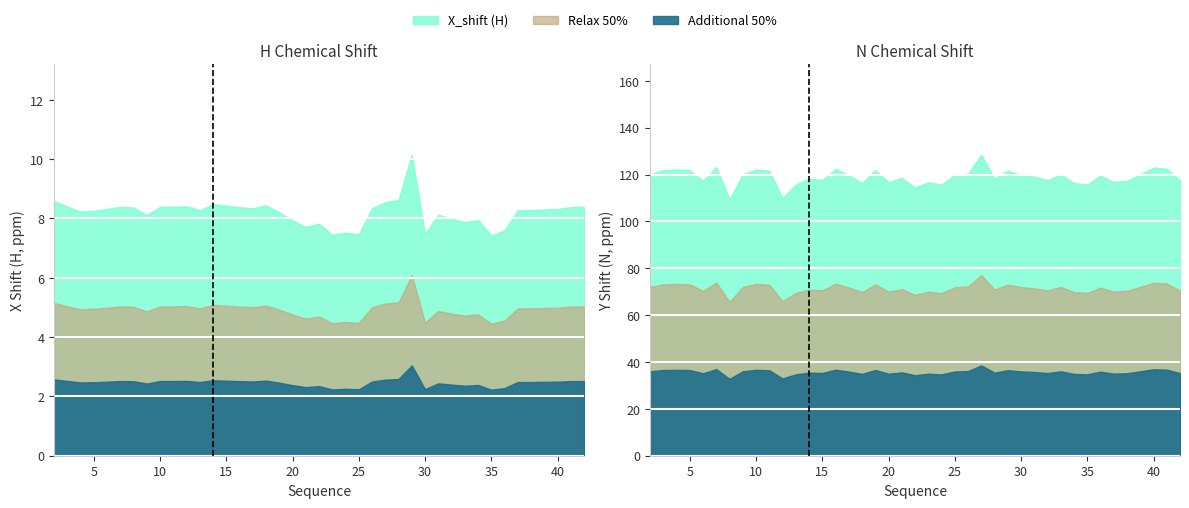

How many values are below 8?

12